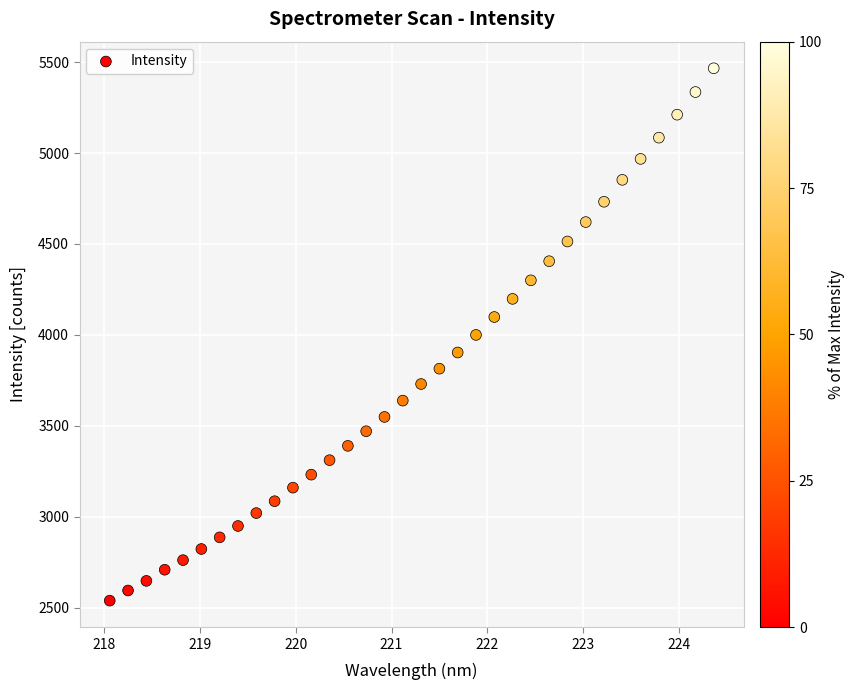

What is the range of X values (max minus min)?

6.3